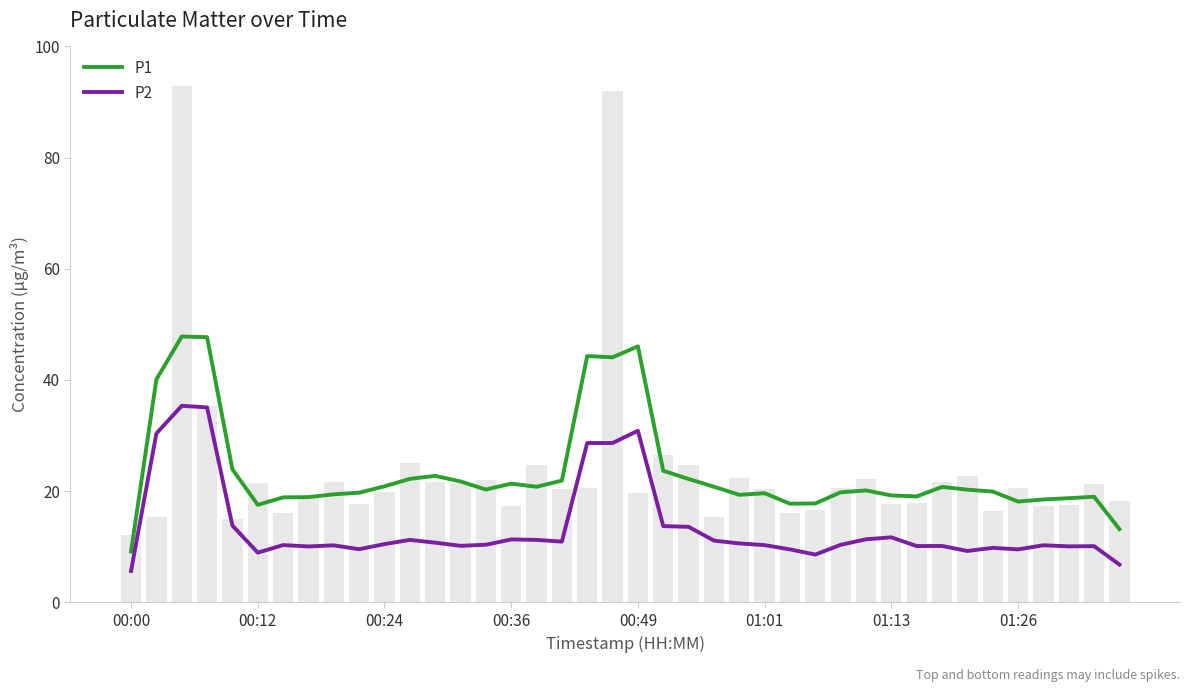

The P2 series shows 15.7 at 9. True or false?

False